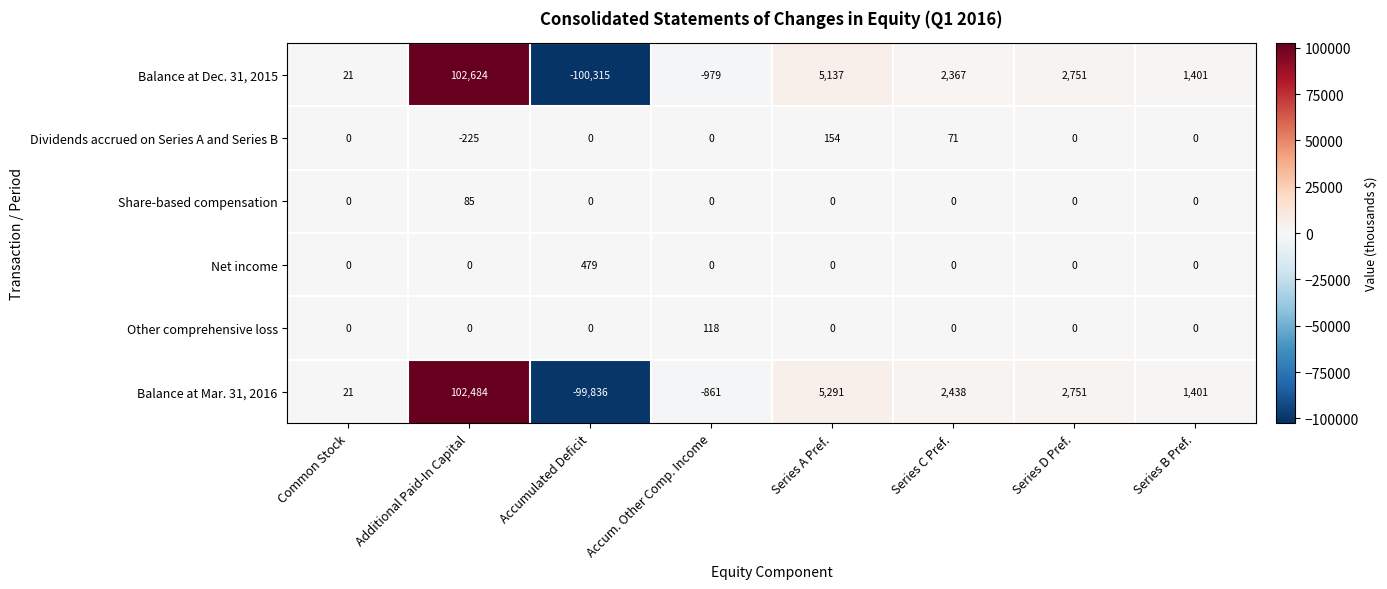

True or false: Dividends accrued on Series A and Series B has a value of 126 at Series C Pref..

False